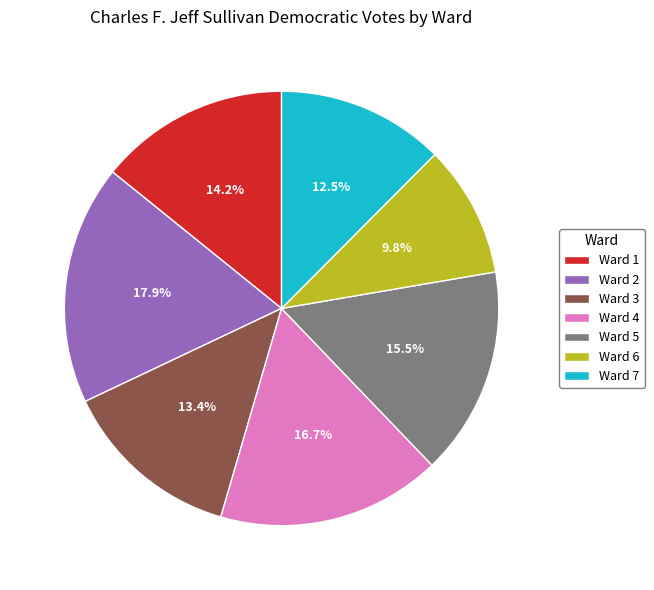

To the nearest percent, what is the combined percentage of Ward 3 and Ward 7?

26%